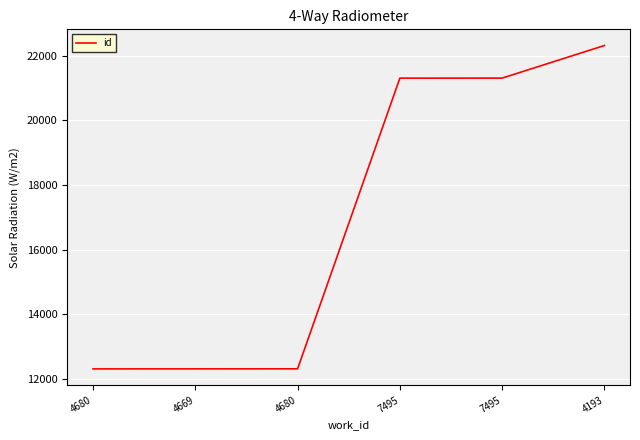

Which category has the lowest value across all series?

4680